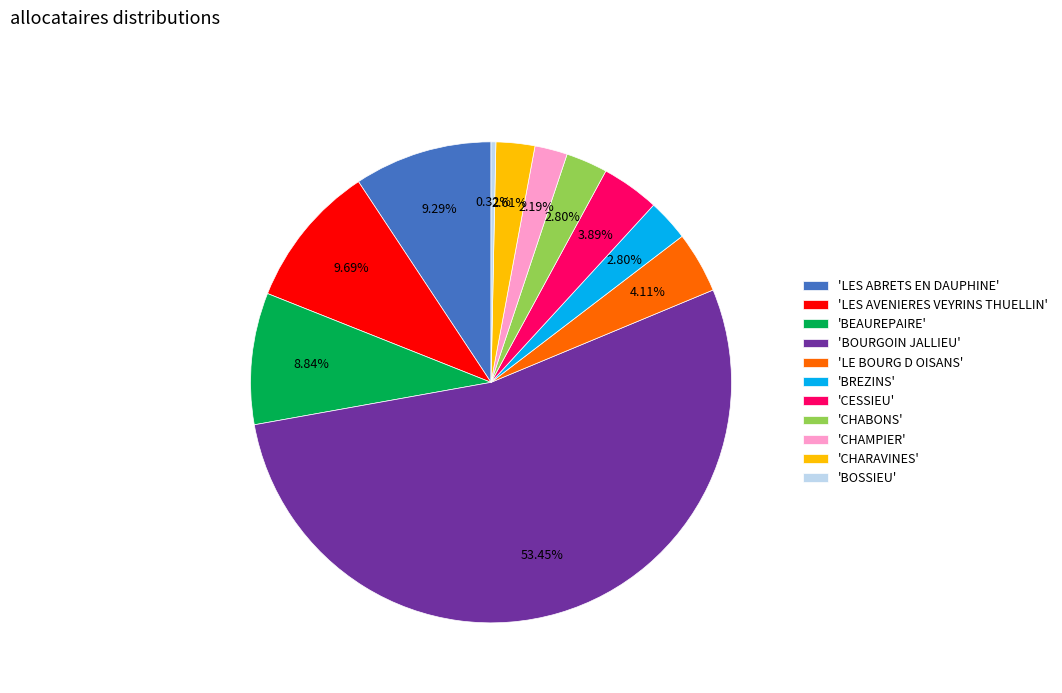

Which category has the smallest portion of the pie?

'BOSSIEU'